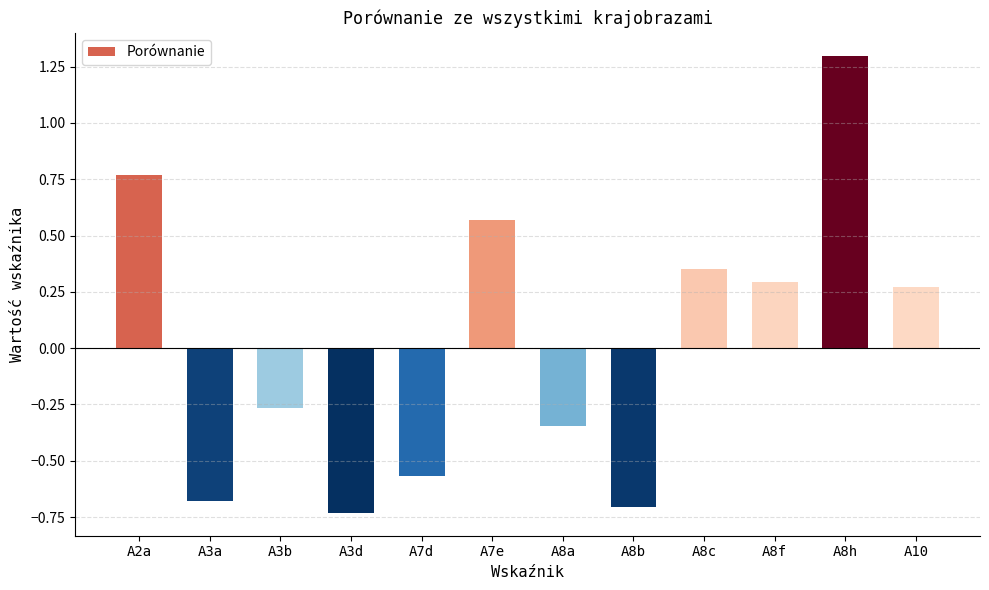

Where does the data first go above 0?

A2a